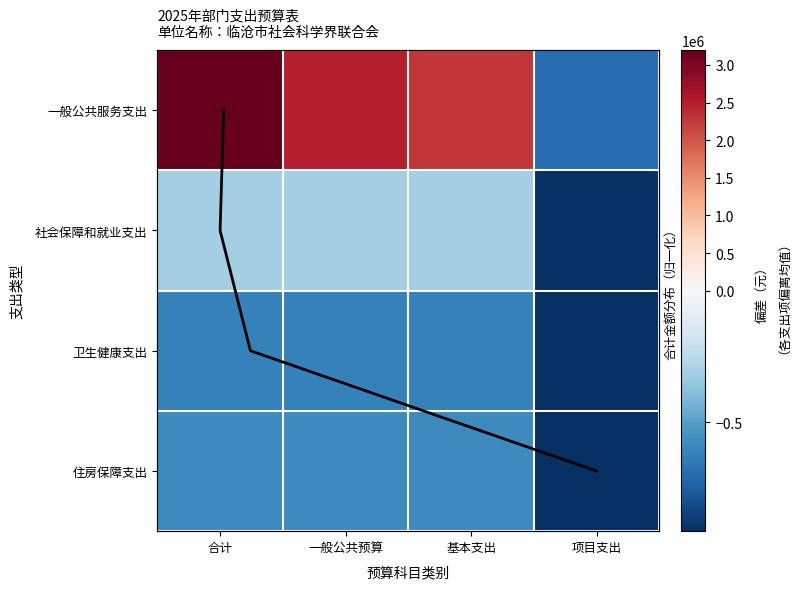

What is the minimum value for 住房保障支出?

-912116.9